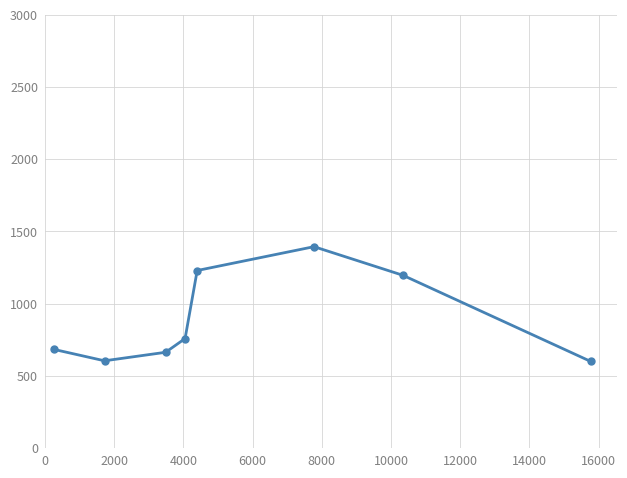

What is the maximum value shown in the chart?

1394